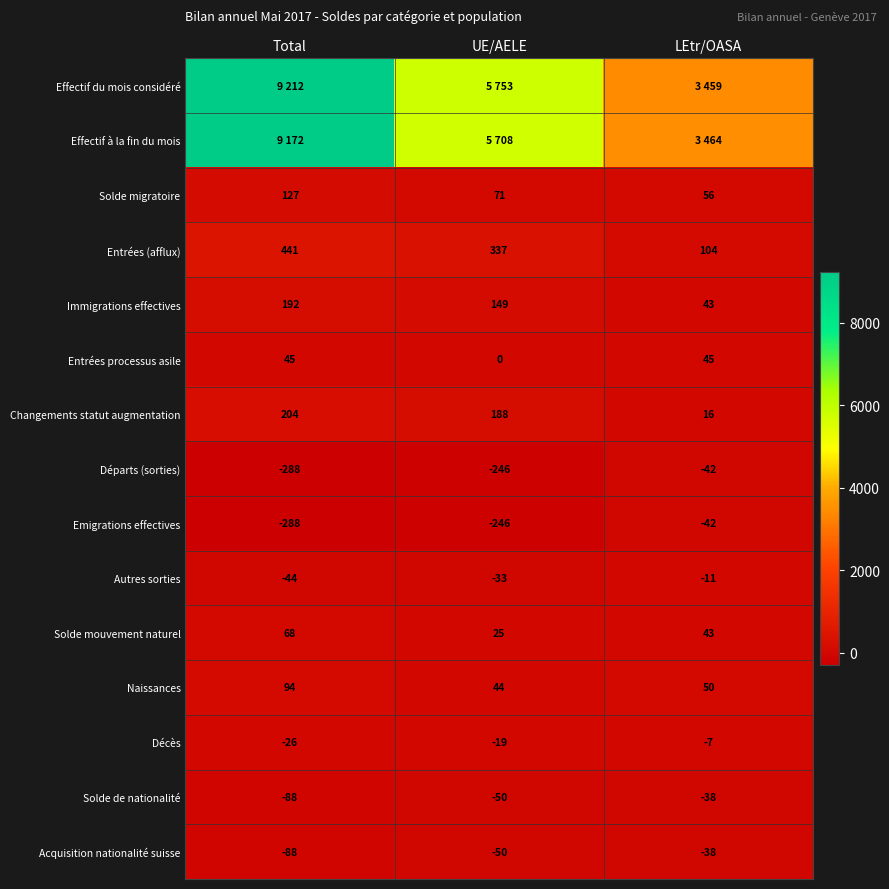

True or false: Acquisition nationalité suisse has a value of -38 at LEtr/OASA.

True